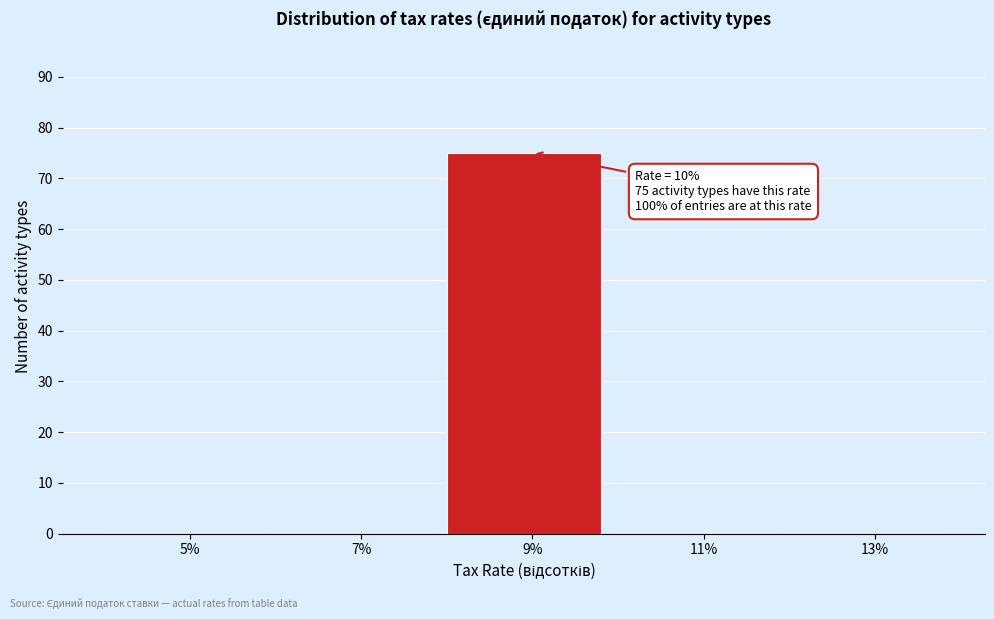

Reading left to right, transcribe all the data shown in this chart.

5%=0	7%=0	9%=75	11%=0	13%=0